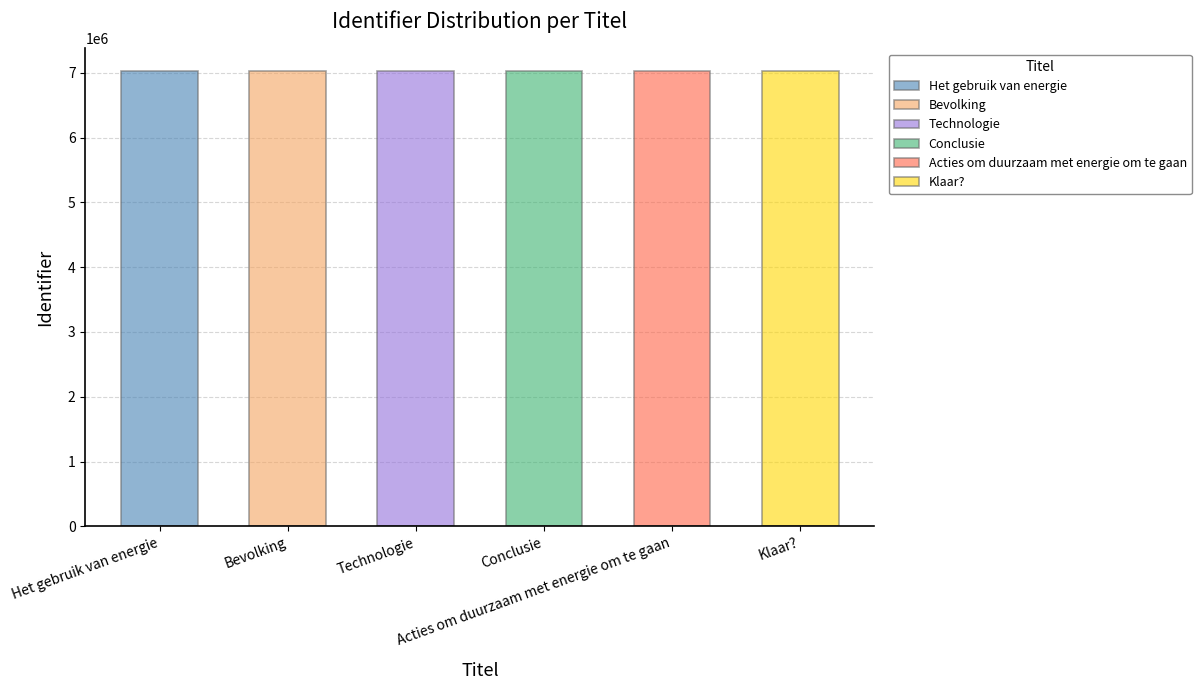

True or false: the data shows 7023715 at Klaar?.

True